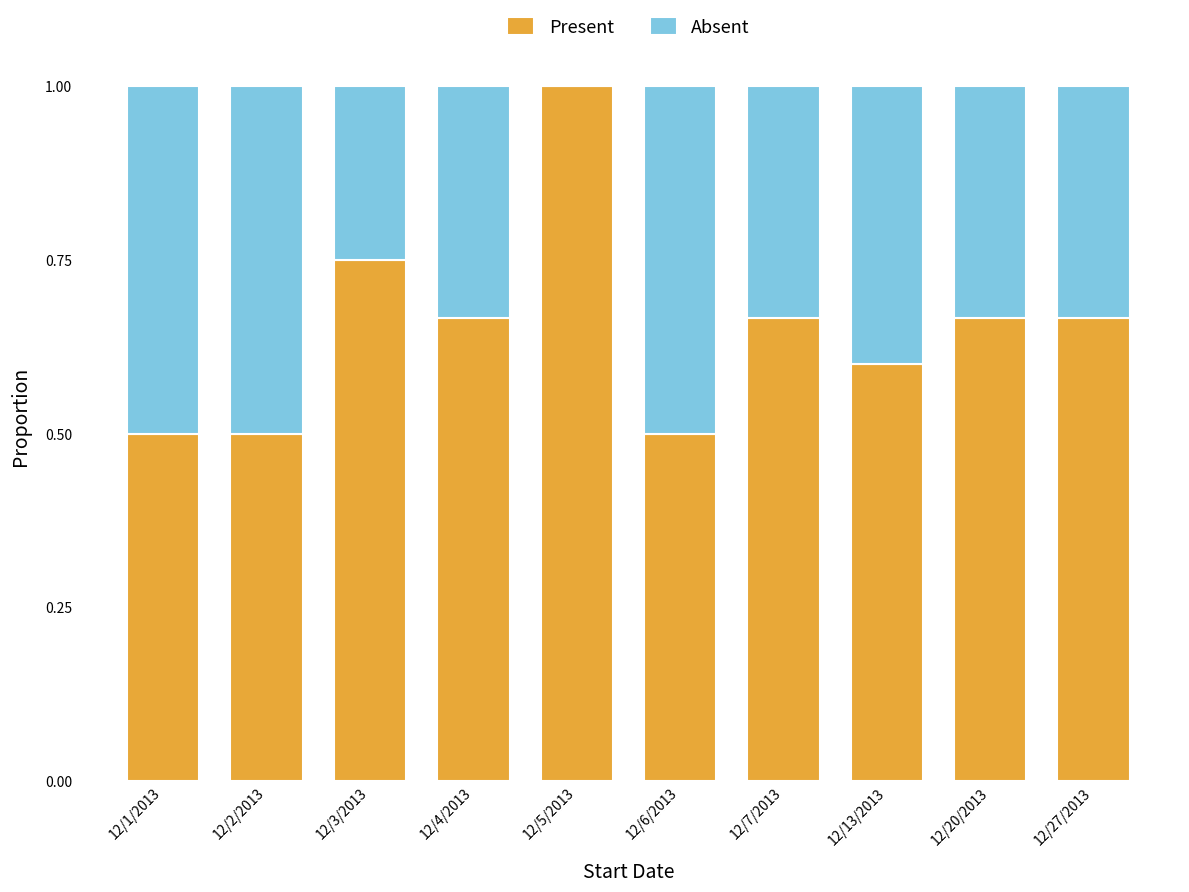

True or false: Present has a value of 0.2 at 12/4/2013.

False